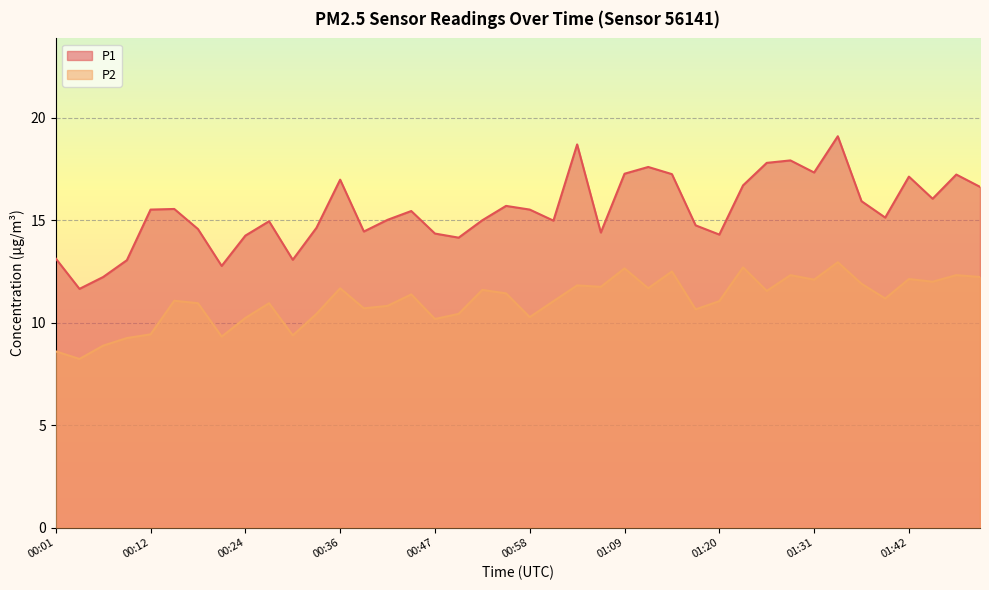

At which category is the sum across all series the highest?

01:34